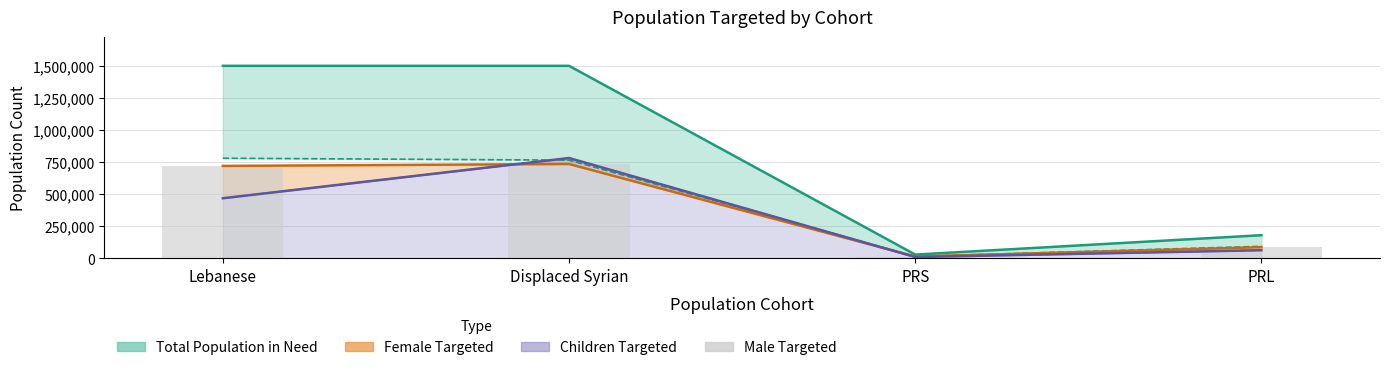

What is the label of the 1st bar from the left?

Lebanese